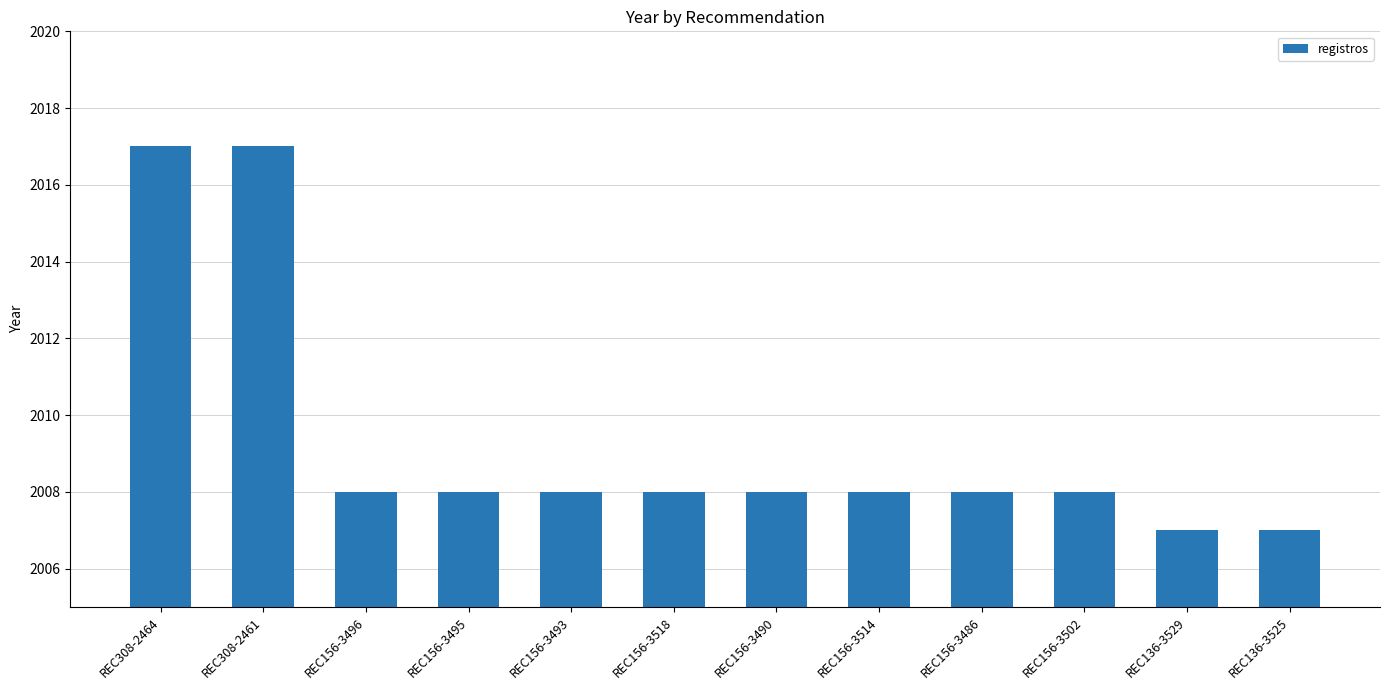

What is the greatest value displayed?

2017